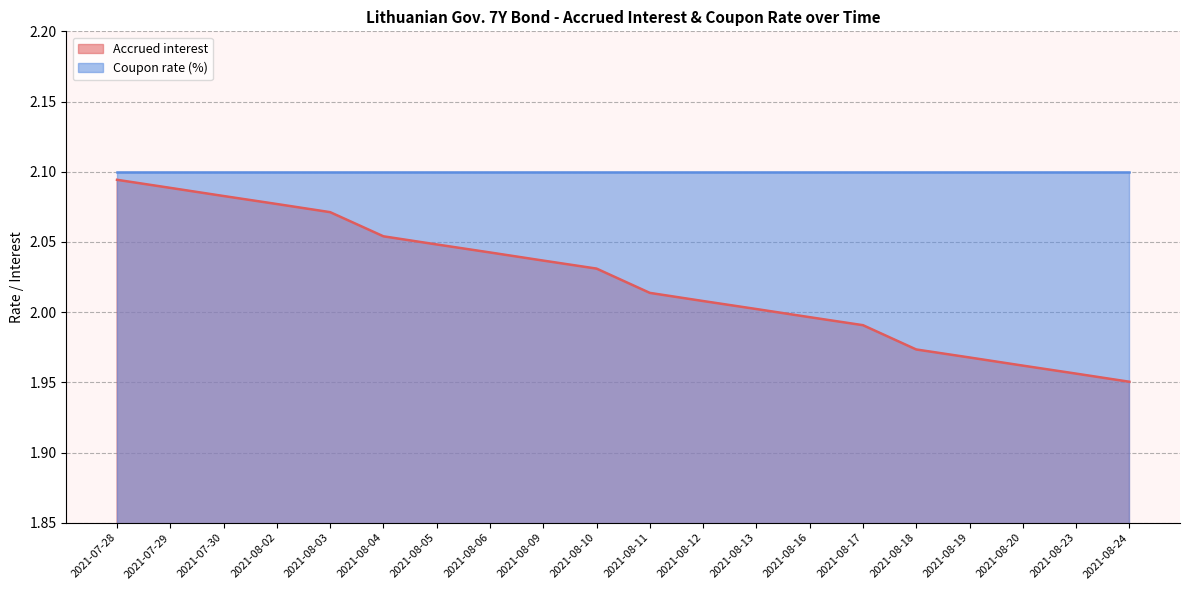

Rank the categories by value from highest to lowest.

2021-07-28, 2021-07-29, 2021-07-30, 2021-08-02, 2021-08-03, 2021-08-04, 2021-08-05, 2021-08-06, 2021-08-09, 2021-08-10, 2021-08-11, 2021-08-12, 2021-08-13, 2021-08-16, 2021-08-17, 2021-08-18, 2021-08-19, 2021-08-20, 2021-08-23, 2021-08-24